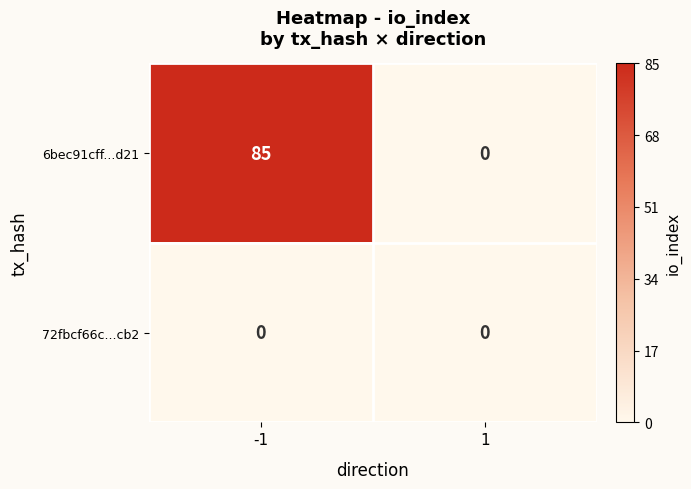

Rank the series at -1 from lowest to highest value.

72fbcf66c...cb2, 6bec91cff...d21